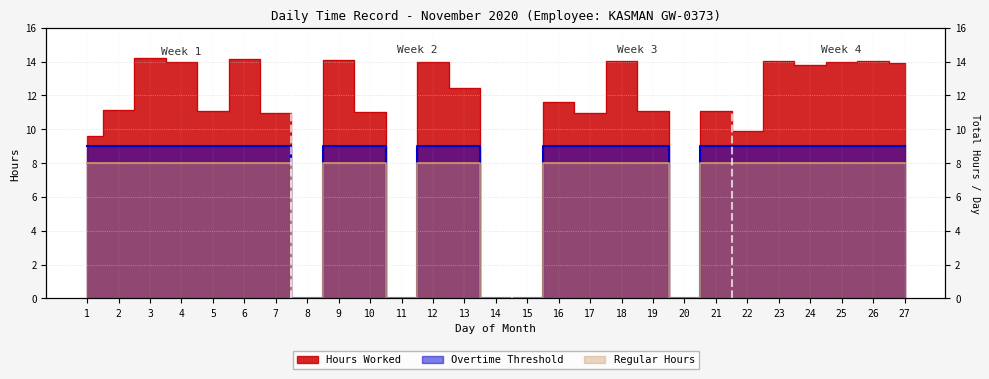

True or false: Regular Hours and Overtime Threshold cross at least once.

False